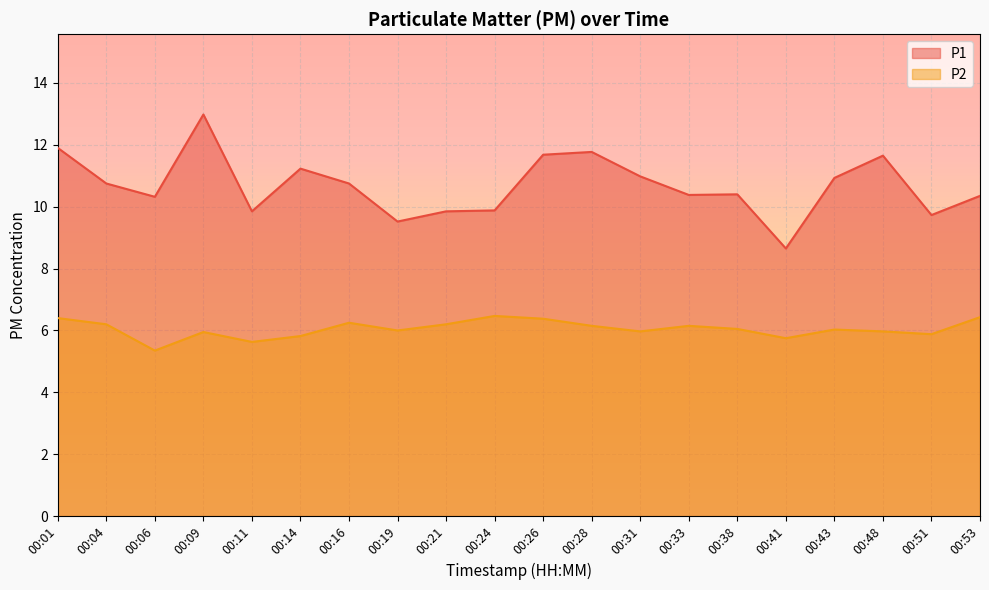

True or false: P1 has a value of 11.0 at 00:31.

True